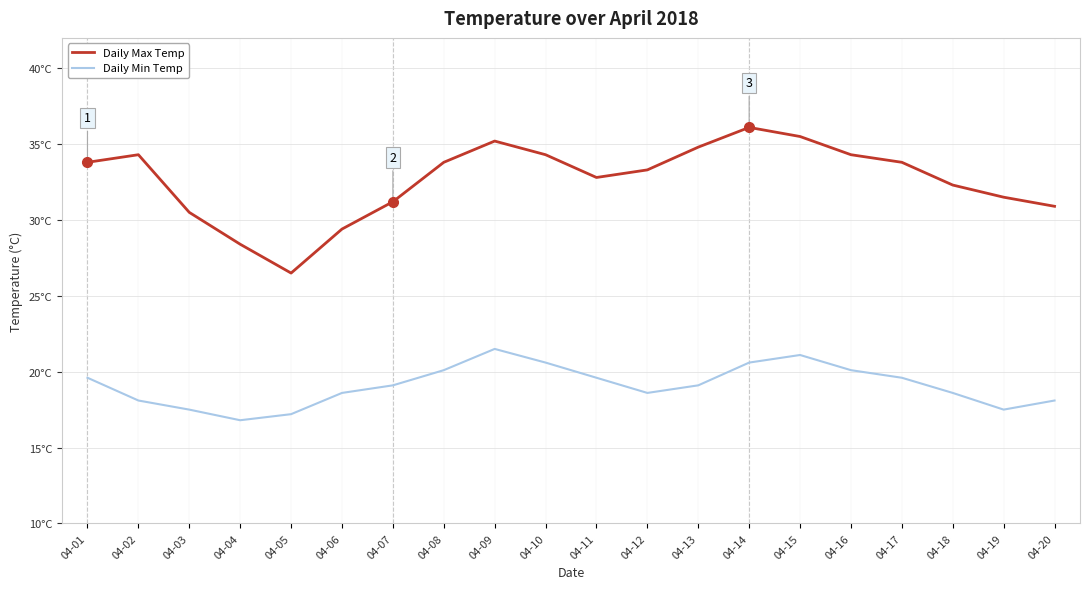

Does the chart have visible grid lines?

Yes